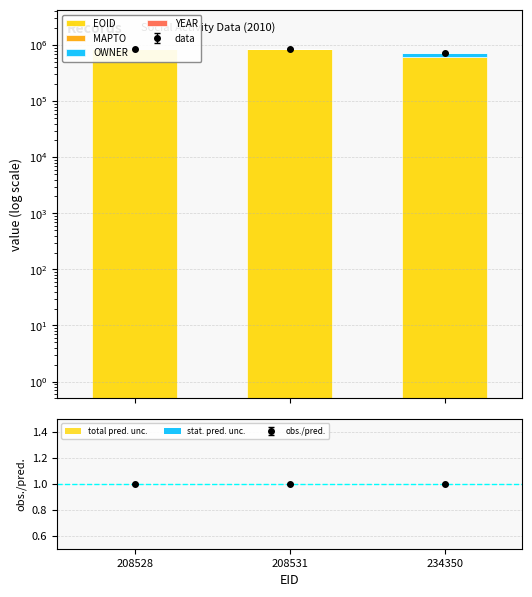

Are the bars grouped side by side (vs. stacked)?

Yes